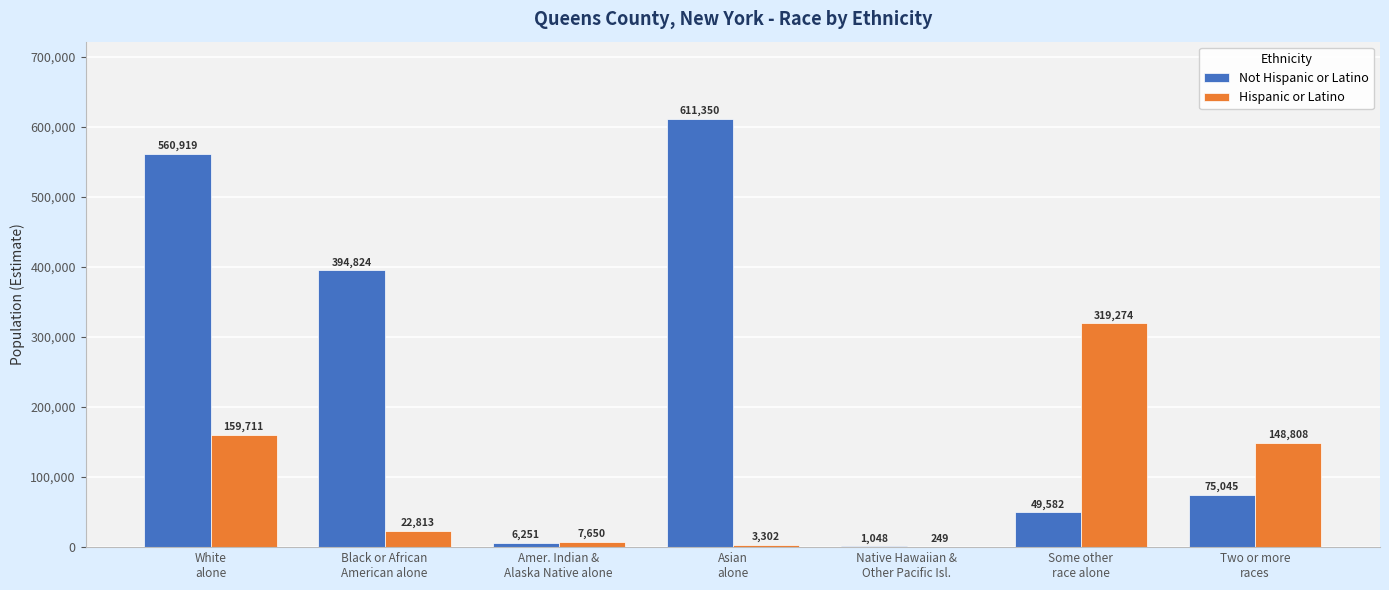

What is the maximum value for Not Hispanic or Latino?

611350